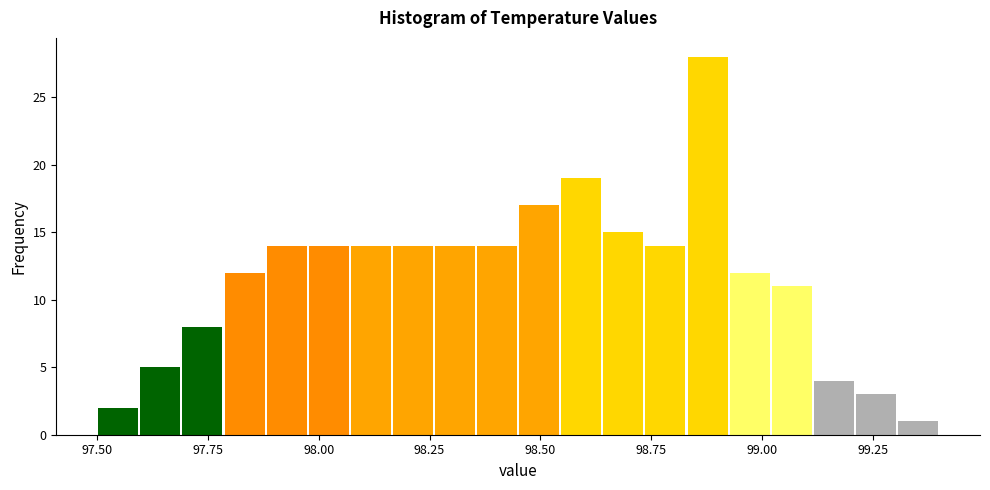

Read against the x-axis, roughly where is the centre of the tallest bar?

98.90